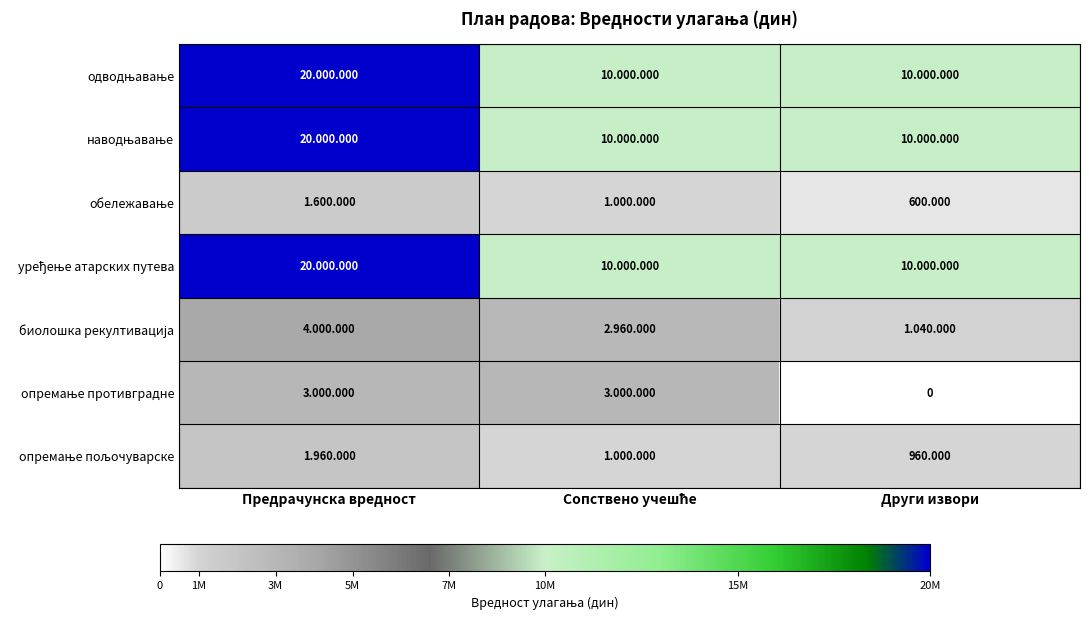

Rank the series by their maximum value, from lowest to highest.

обележавање, опремање пољочуварске, опремање противградне, биолошка рекултивација, одводњавање, наводњавање, уређење атарских путева